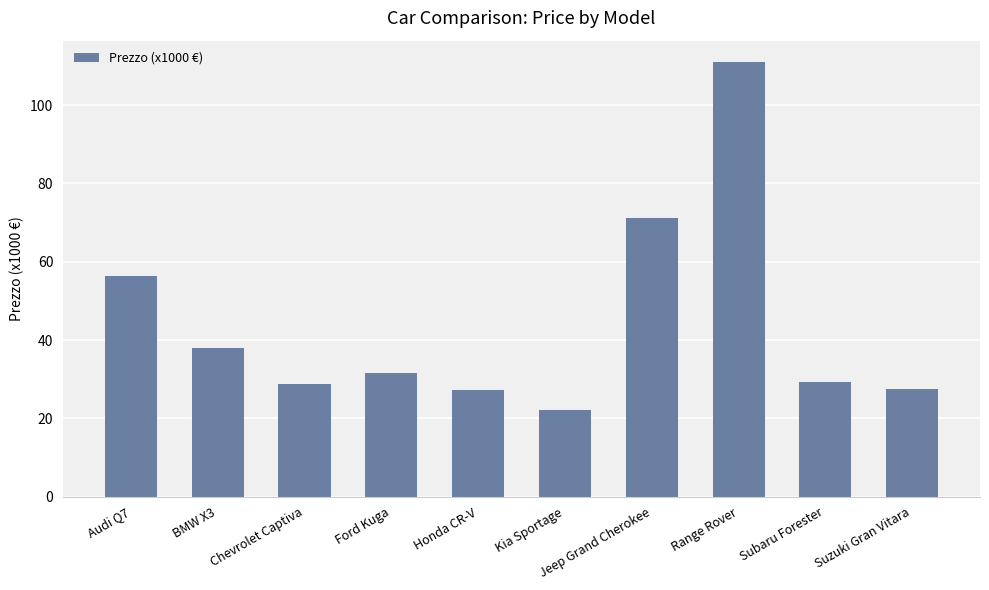

Where does the data first go above 31?

Audi Q7